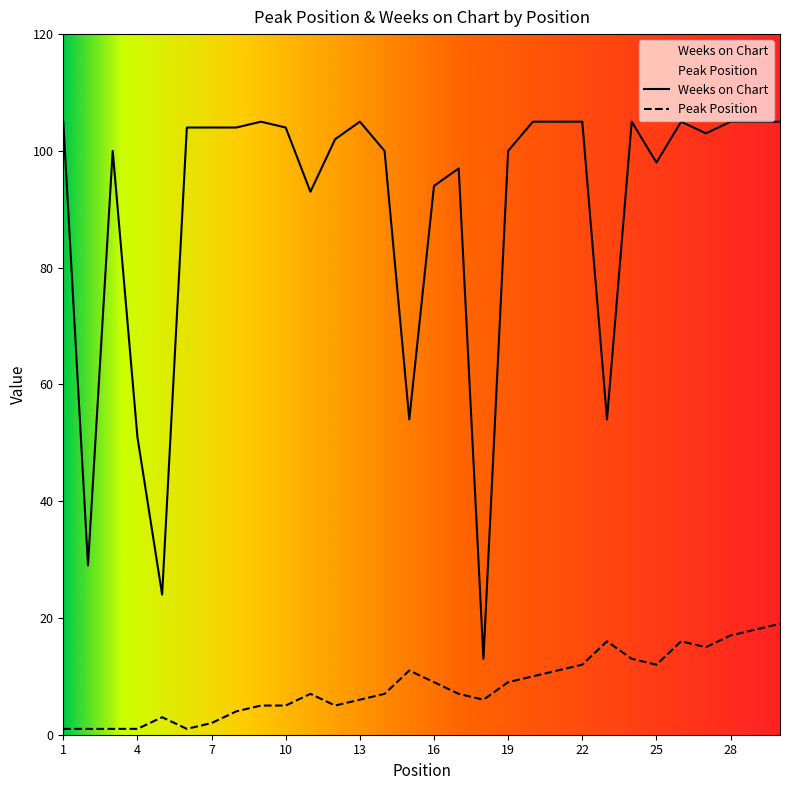

What is the sum of the Peak Position values at 7 and 19?

11